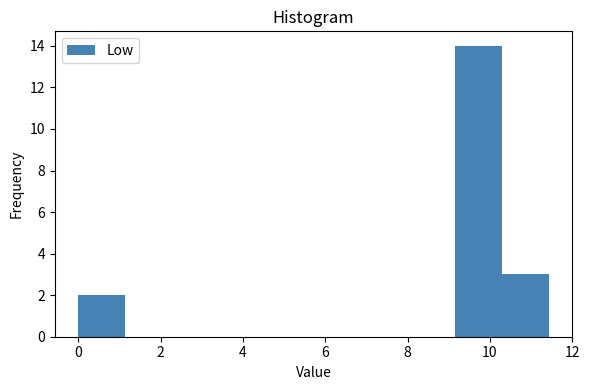

Reading left to right, transcribe this chart: for each bar, give the range it covers on the x-axis and its height. Neither the bar edges nor the heights are printed on the chart, so give them approximately, as read against the axes.

0.0 to 1.2: 2
1.2 to 2.2: 0
2.2 to 3.4: 0
3.4 to 4.6: 0
4.6 to 5.8: 0
5.8 to 6.8: 0
6.8 to 8.0: 0
8.0 to 9.2: 0
9.2 to 10.2: 14
10.2 to 11.4: 3